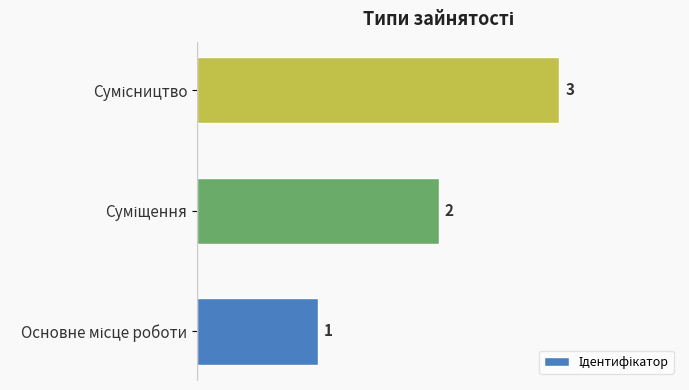

What is the maximum value shown in the chart?

3